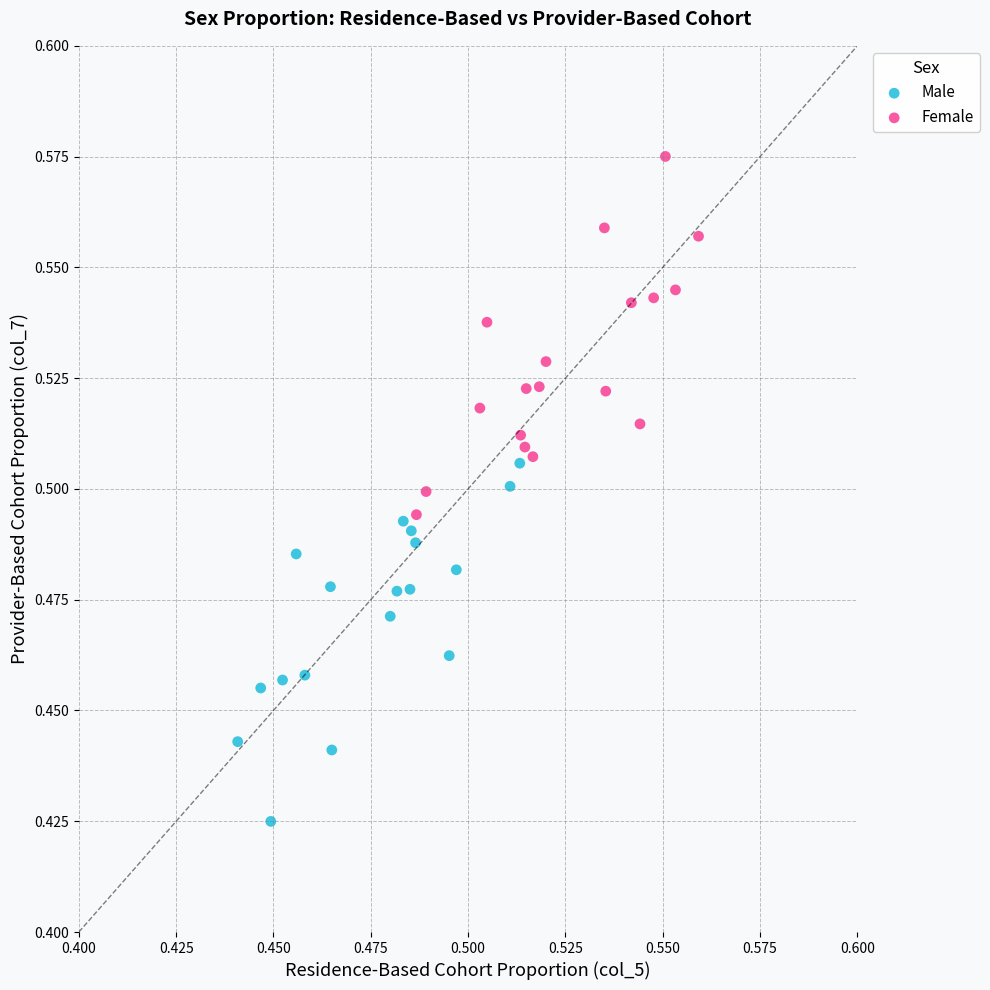

Which series reaches the minimum Y coordinate?

Male